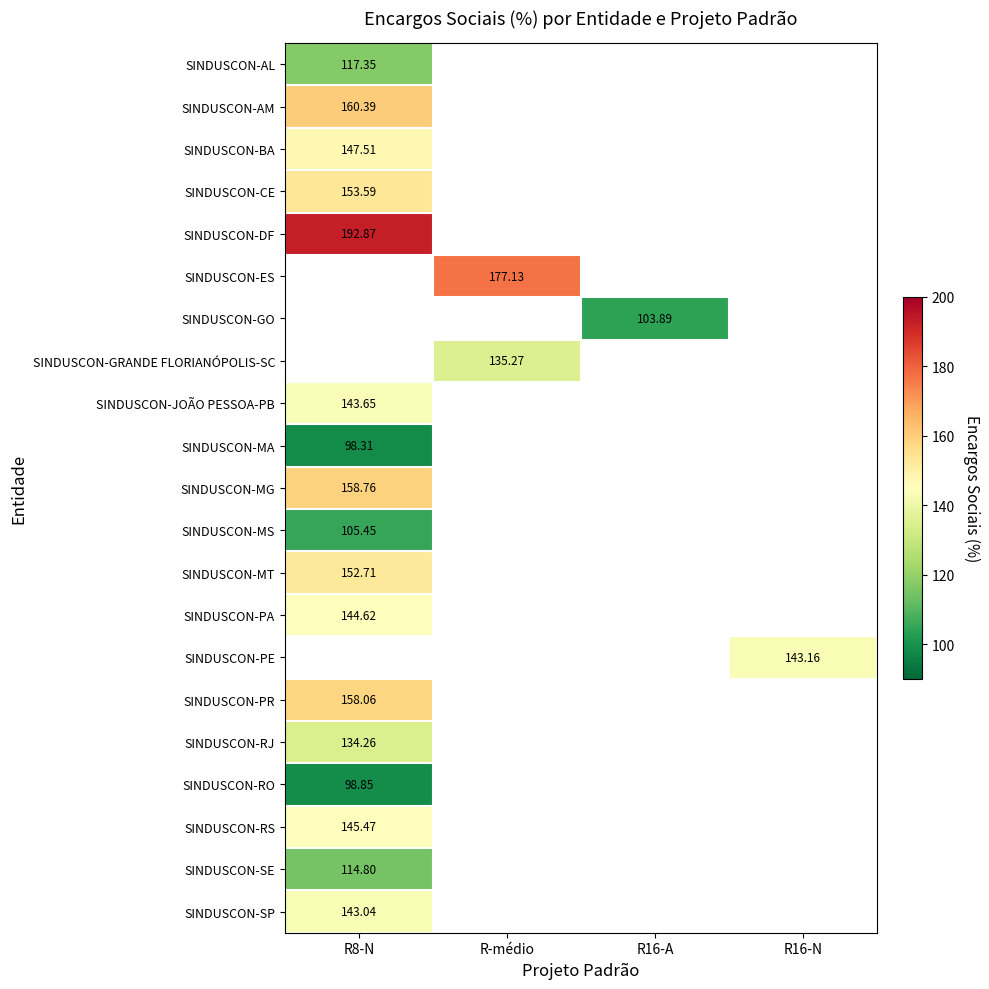

How many distinct data groups are displayed?

21